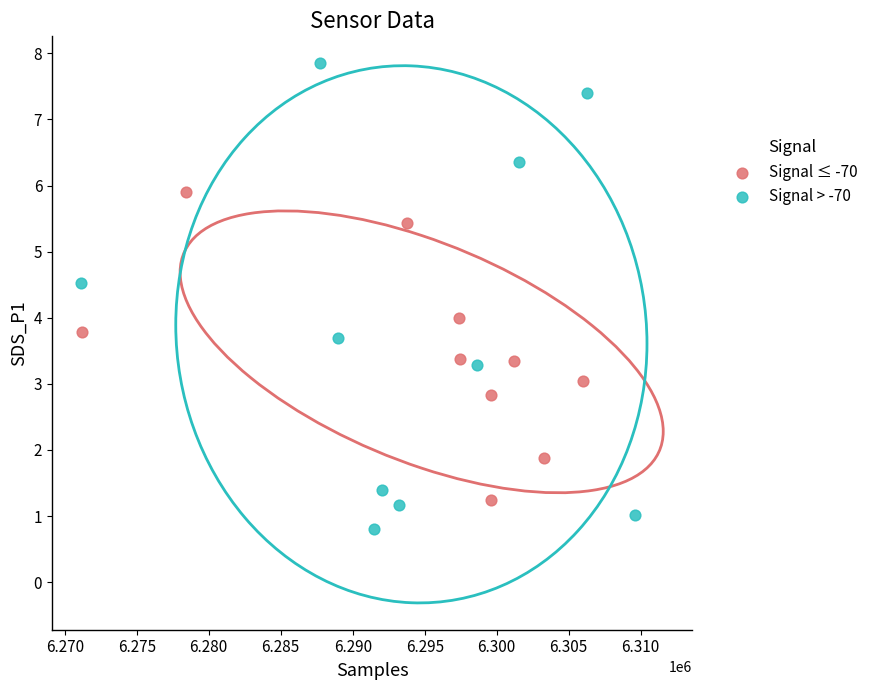

Which series has the largest Y range (max minus min)?

Signal > -70